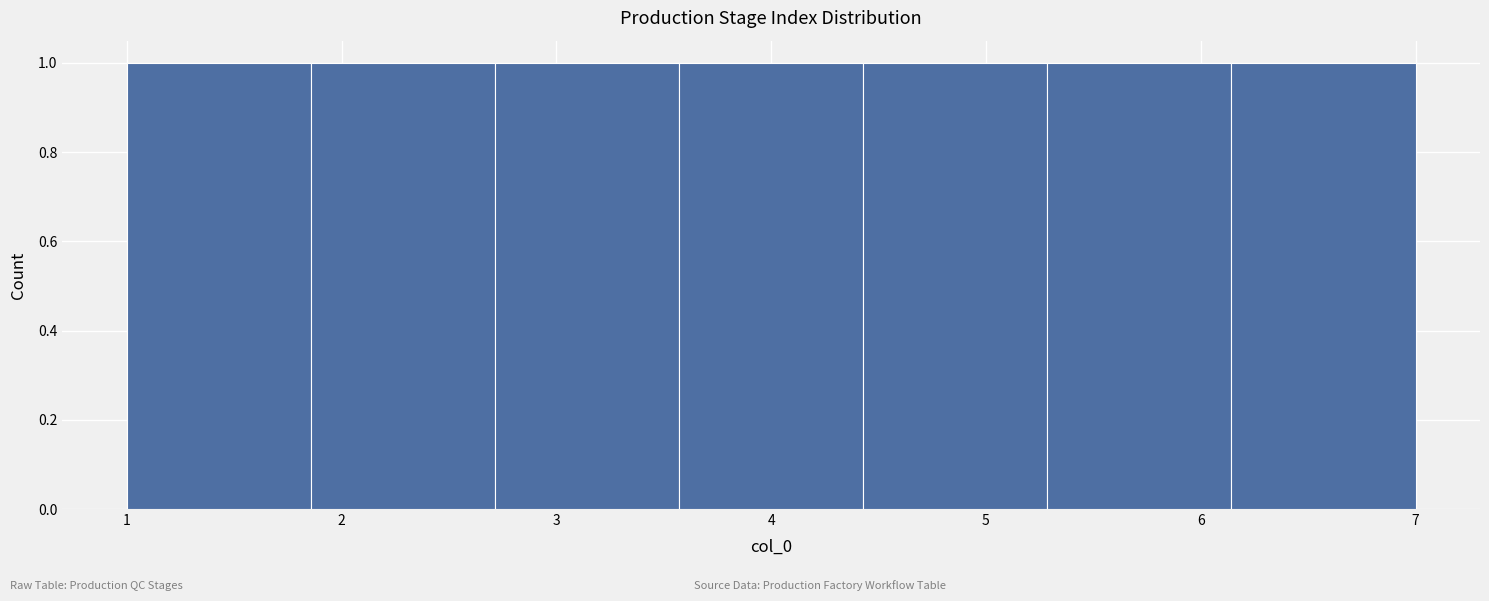

Reading left to right, transcribe this chart: for each bar, give the range it covers on the x-axis and its height. Neither the bar edges nor the heights are printed on the chart, so give them approximately, as read against the axes.

1.0 to 1.9: 1
1.9 to 2.7: 1
2.7 to 3.6: 1
3.6 to 4.4: 1
4.4 to 5.3: 1
5.3 to 6.1: 1
6.1 to 7.0: 1